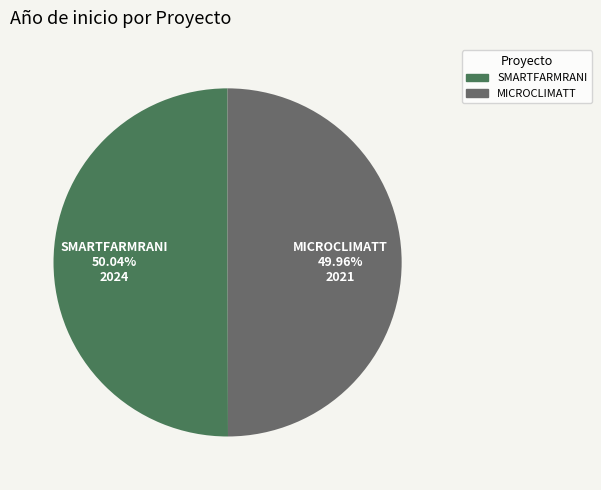

Is there a majority slice in this chart?

Yes